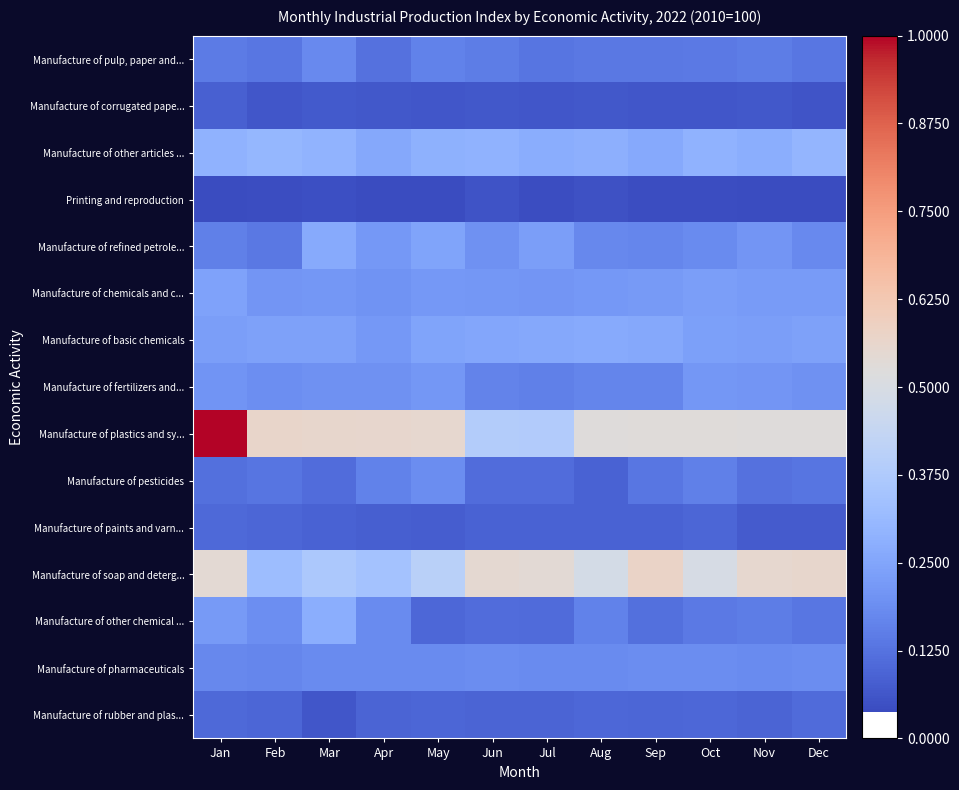

Between Jan and Sep, which series saw the biggest shift?

Manufacture of plastics and sy...